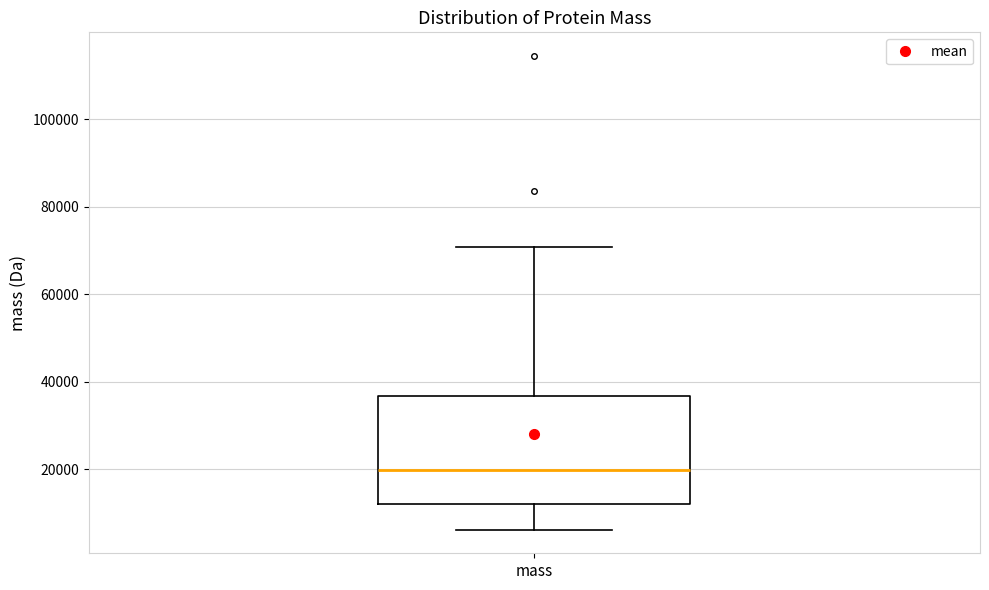

Transcribe this box plot: give where the median line is, the range the box spans, and where the two whiskers end, as read against the y-axis. The values are not printed on the chart, so give them approximately, as read against the axis.

median 20000, box 12000 to 36000, whiskers 6000 to 70000